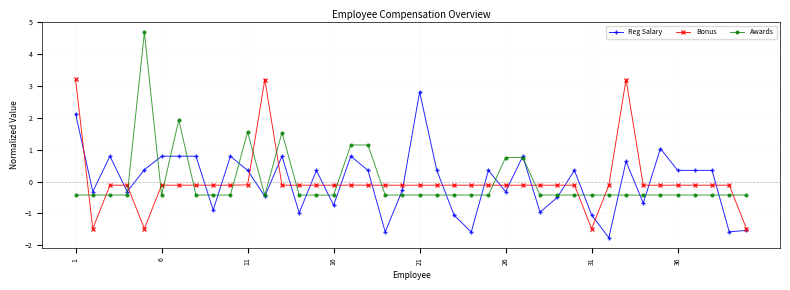

What is the highest value of the Awards series?

4.7